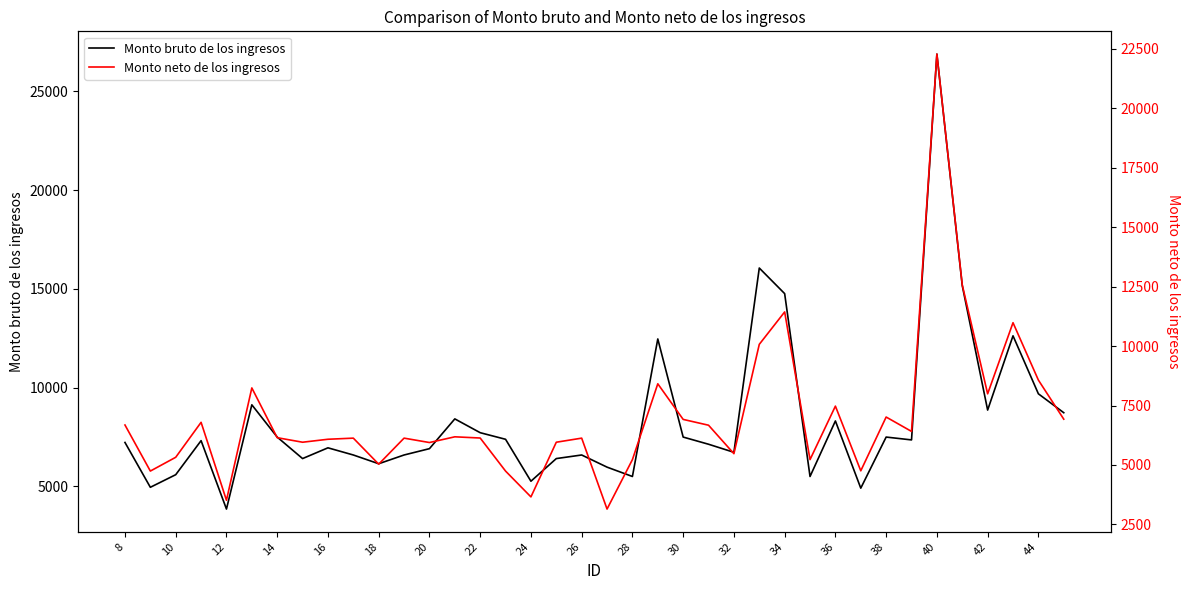

What is the highest value of the Monto bruto de los ingresos series?

26891.2